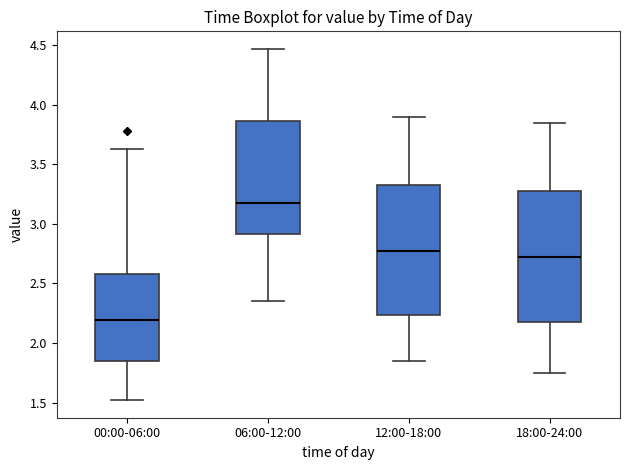

Reading left to right, read every box against the y-axis: the position of its median line, the range the box covers, and the ends of its whiskers. The values are not printed on the chart, so give them approximately, as read against the axis.

00:00-06:00: median 2.20, box 1.85 to 2.60, whiskers 1.50 to 3.65
06:00-12:00: median 3.20, box 2.90 to 3.85, whiskers 2.35 to 4.45
12:00-18:00: median 2.80, box 2.25 to 3.35, whiskers 1.85 to 3.90
18:00-24:00: median 2.75, box 2.20 to 3.30, whiskers 1.75 to 3.85